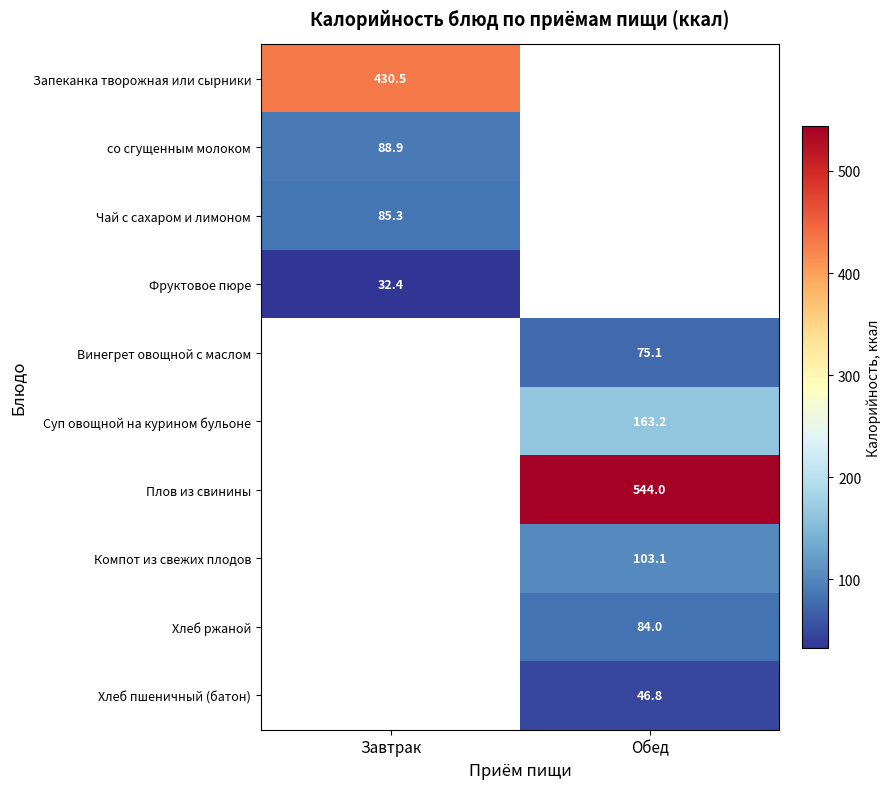

Is the value of Плов из свинины at Обед greater than the value of Чай с сахаром и лимоном at Завтрак?

Yes